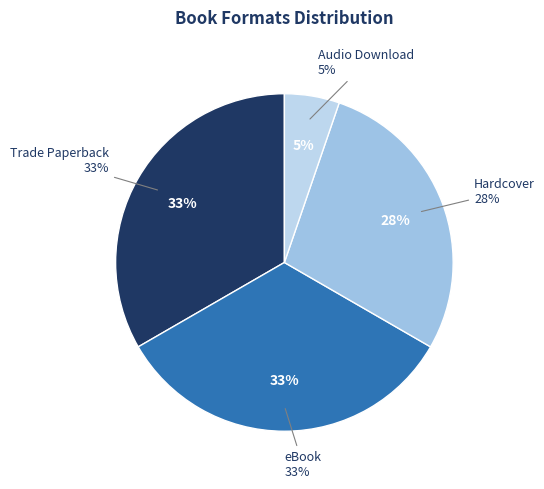

To the nearest percent, what is the difference between the Hardcover and Audio Download slice percentages?

23%